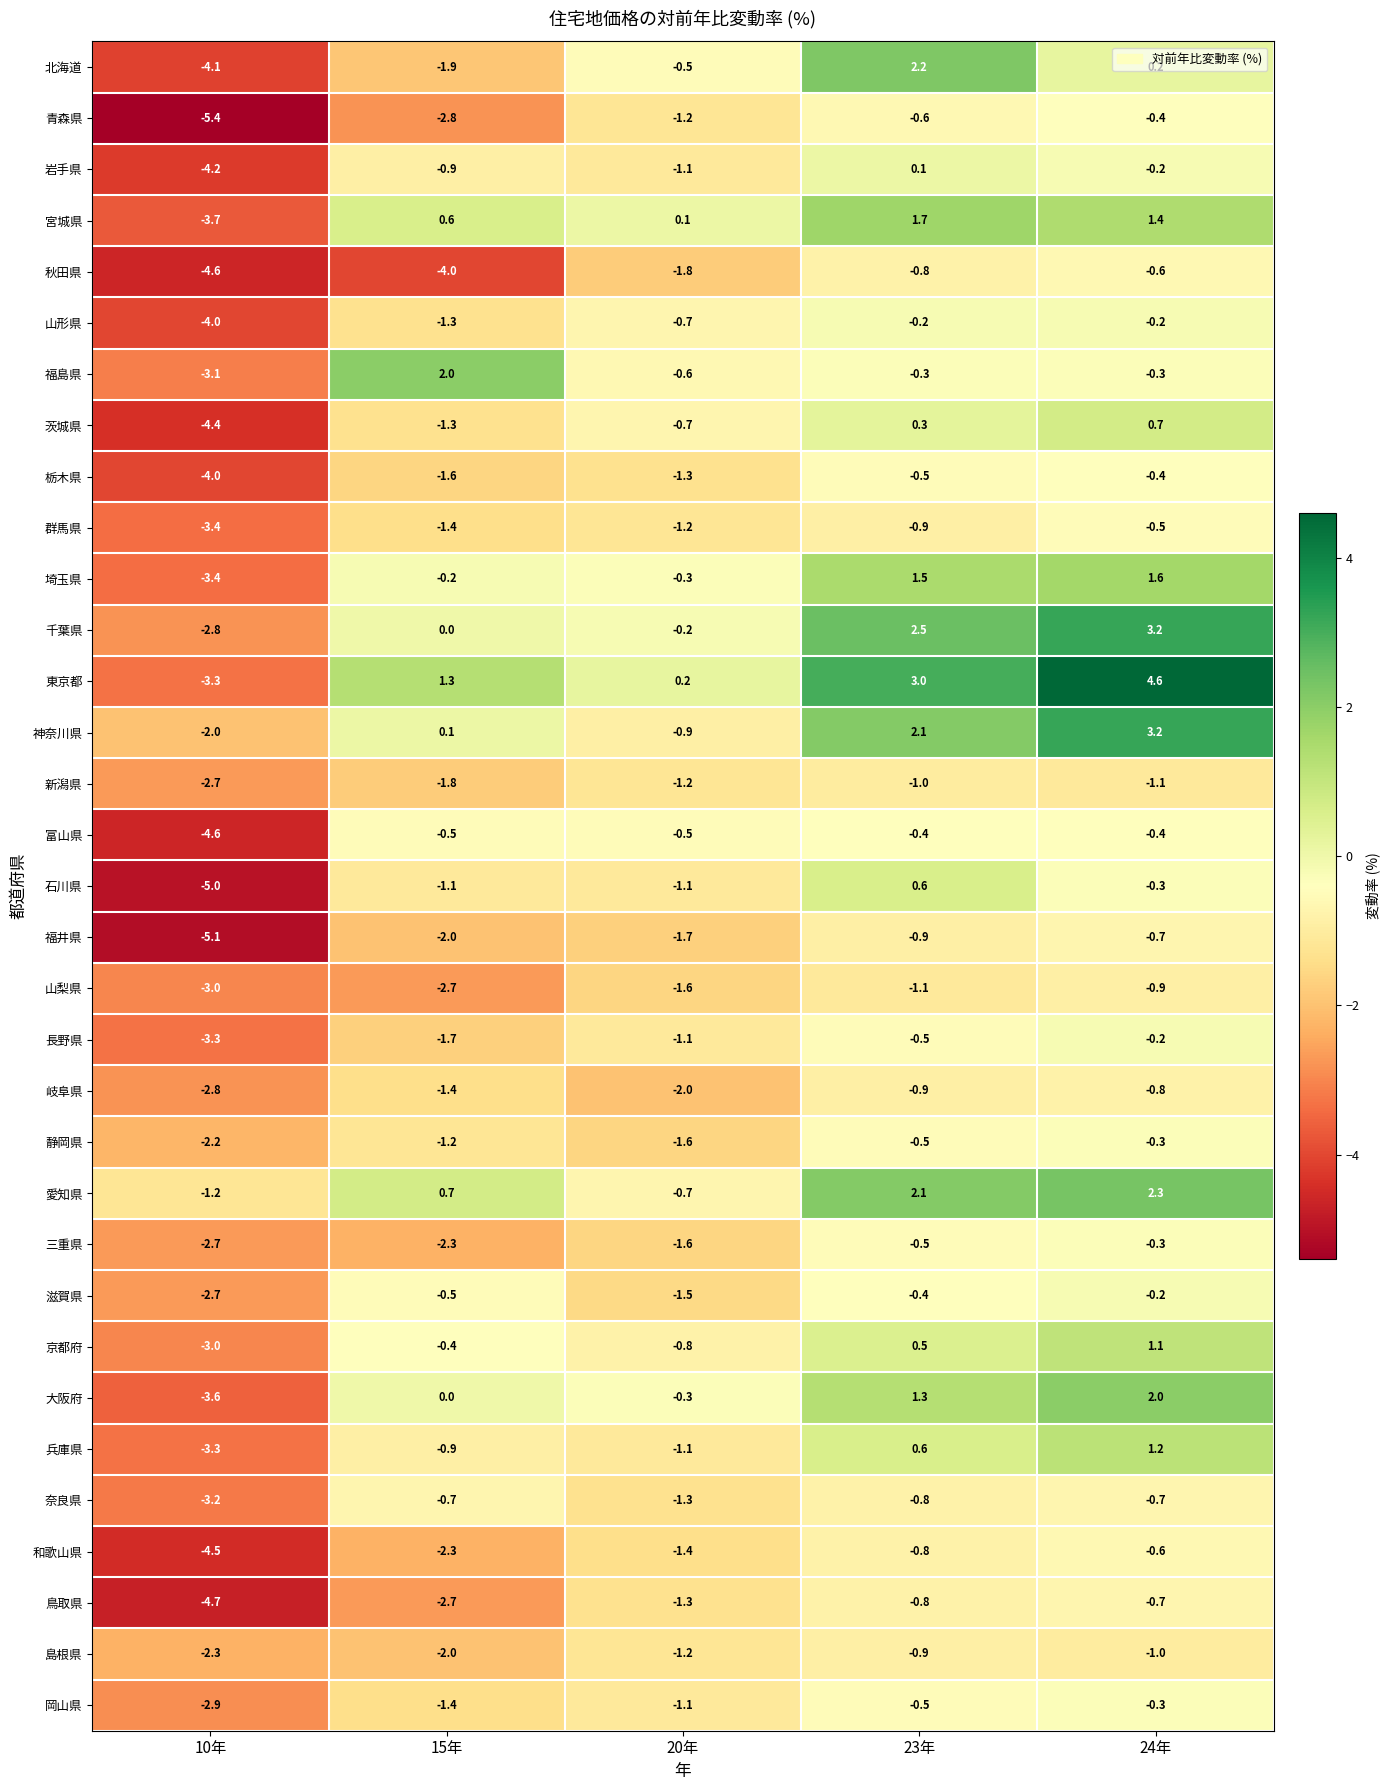

What is the difference between the second highest and second lowest values in the 茨城県 series?

1.6